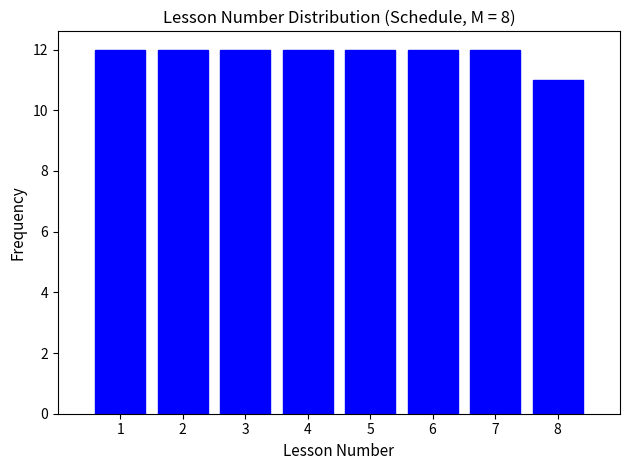

Reading left to right, transcribe this chart: for each bar, give the range it covers on the x-axis and its height. The values are not printed on the chart, so give them approximately, as read against the axis.

0.5 to 1.5: 12
1.5 to 2.5: 12
2.5 to 3.5: 12
3.5 to 4.5: 12
4.5 to 5.5: 12
5.5 to 6.5: 12
6.5 to 7.5: 12
7.5 to 8.5: 11